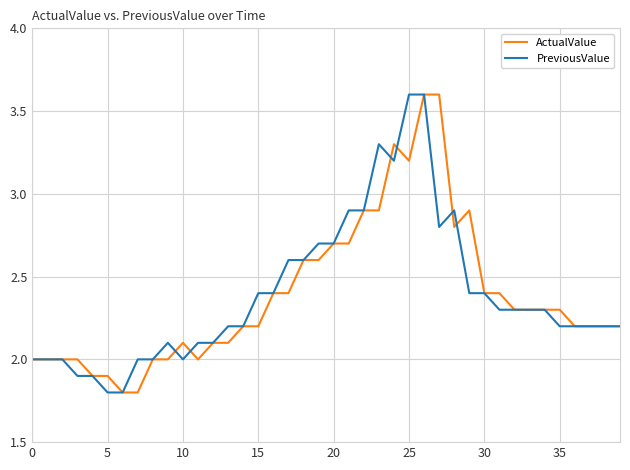

What is the minimum value for PreviousValue?

1.8